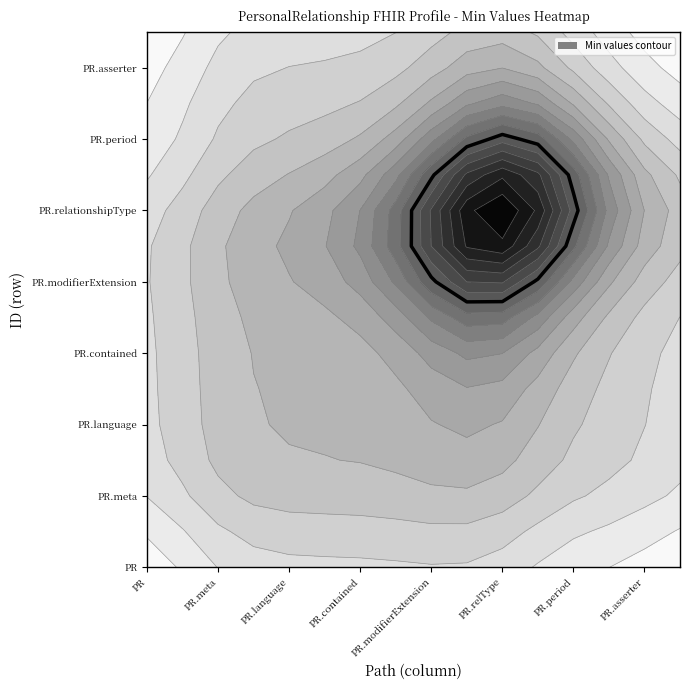

What is the difference between the second highest and minimum values in the PersonalRelationship series?

1